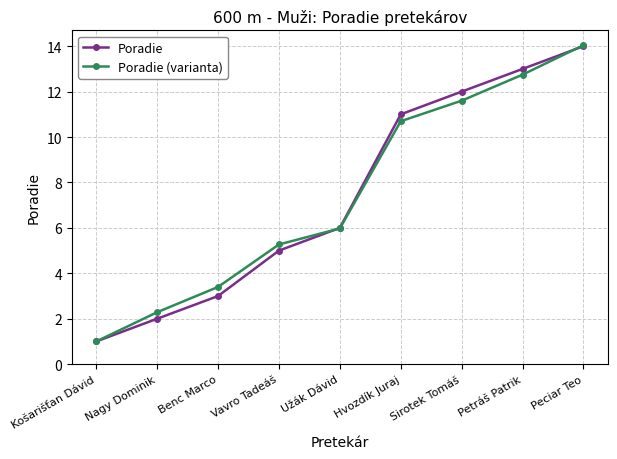

How many series are shown in this chart?

2